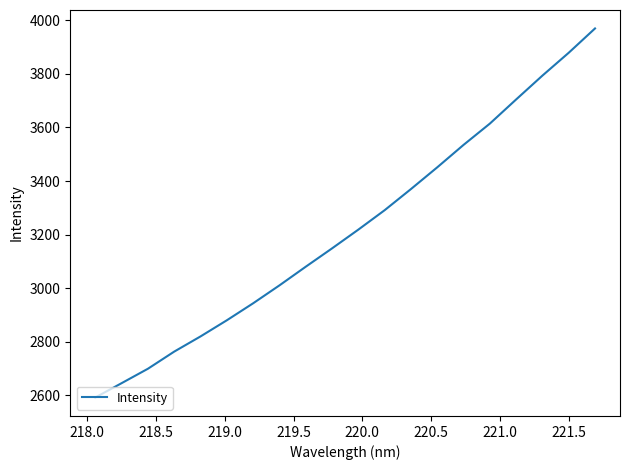

What is the minimum value shown in the chart?

2591.1